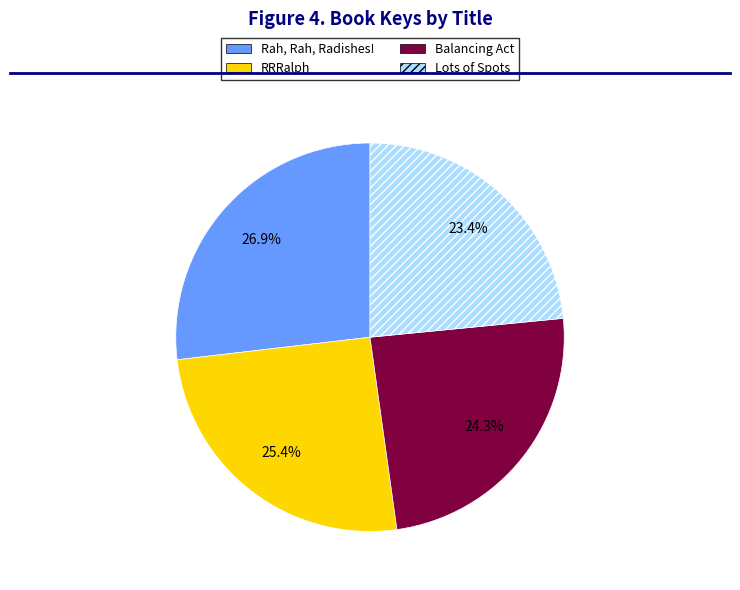

How many slices are in this pie chart?

4